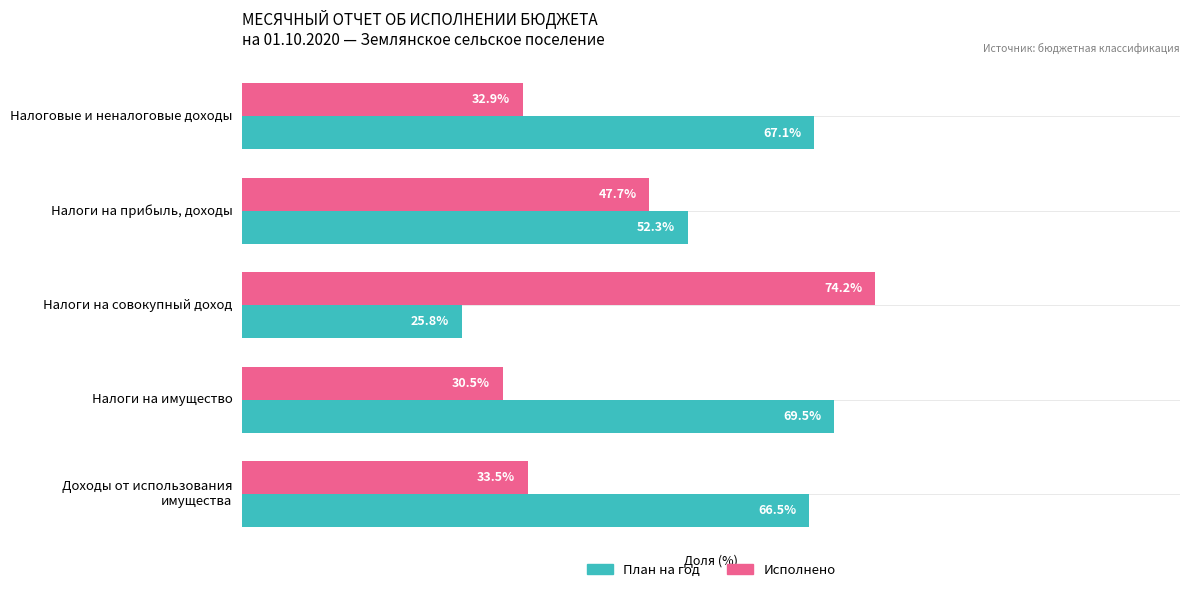

List the series in order of their overall mean, lowest first.

Исполнено, План на год